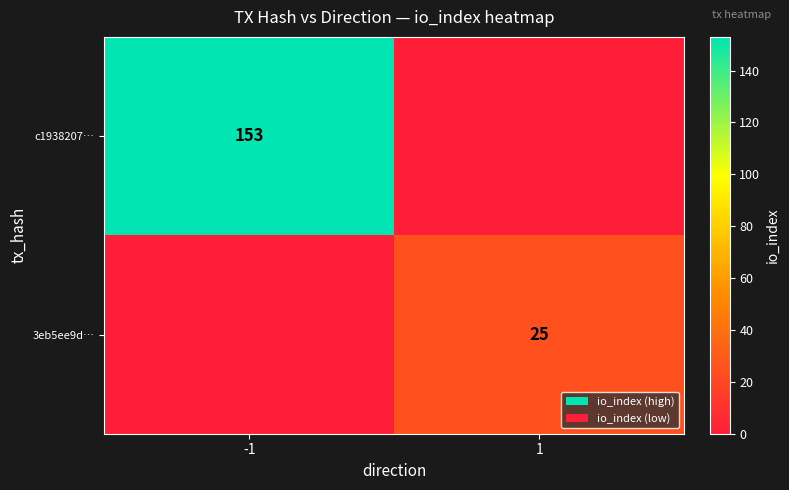

True or false: c1938207… has a value of 153 at -1.

True